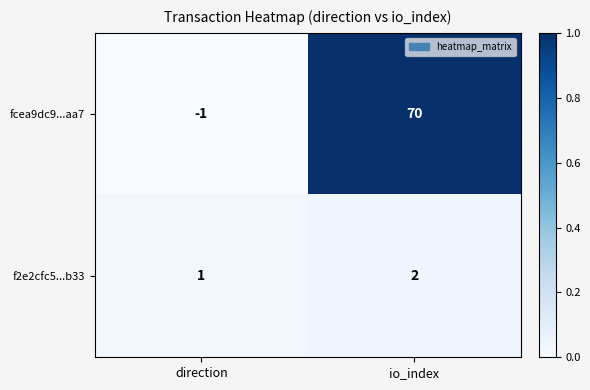

Rank the series at direction from highest to lowest value.

f2e2cfc5...b33, fcea9dc9...aa7